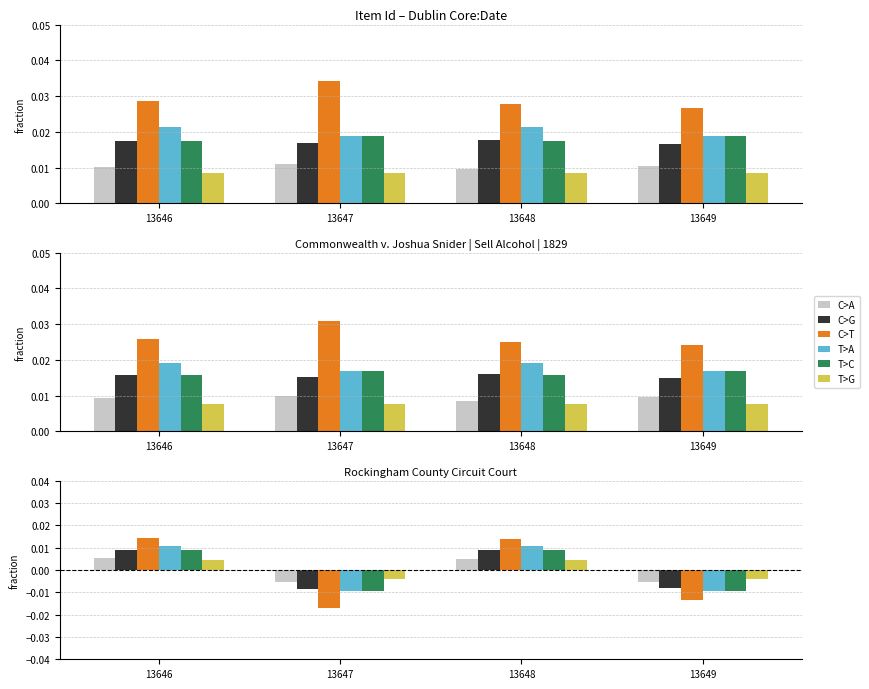

Are the bars horizontal?

No